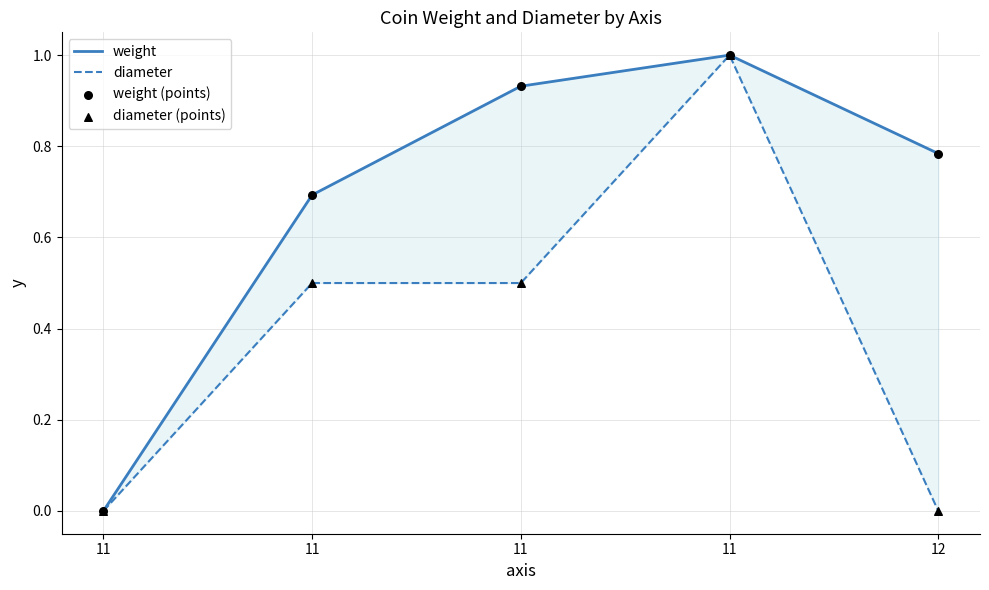

Which series reaches the maximum Y coordinate?

diameter